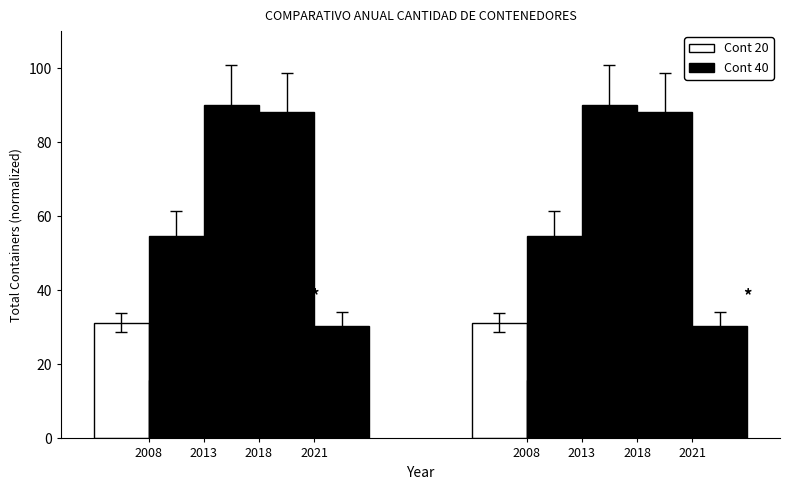

Which series has the widest spread of values?

Cont 40